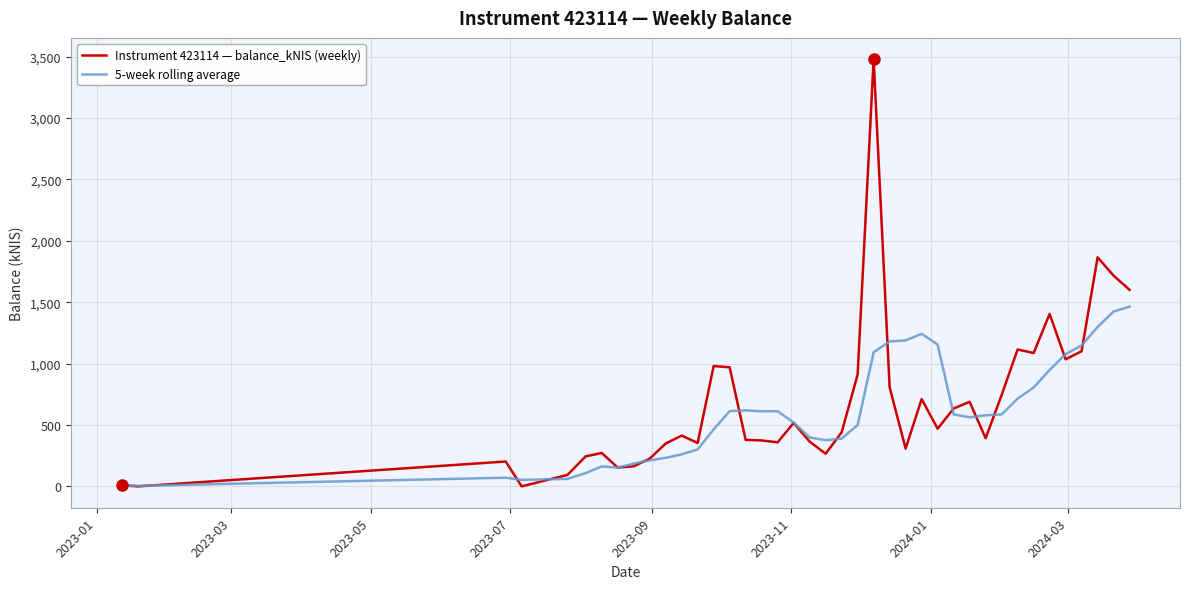

At how many categories does at least one series exceed 3203?

1